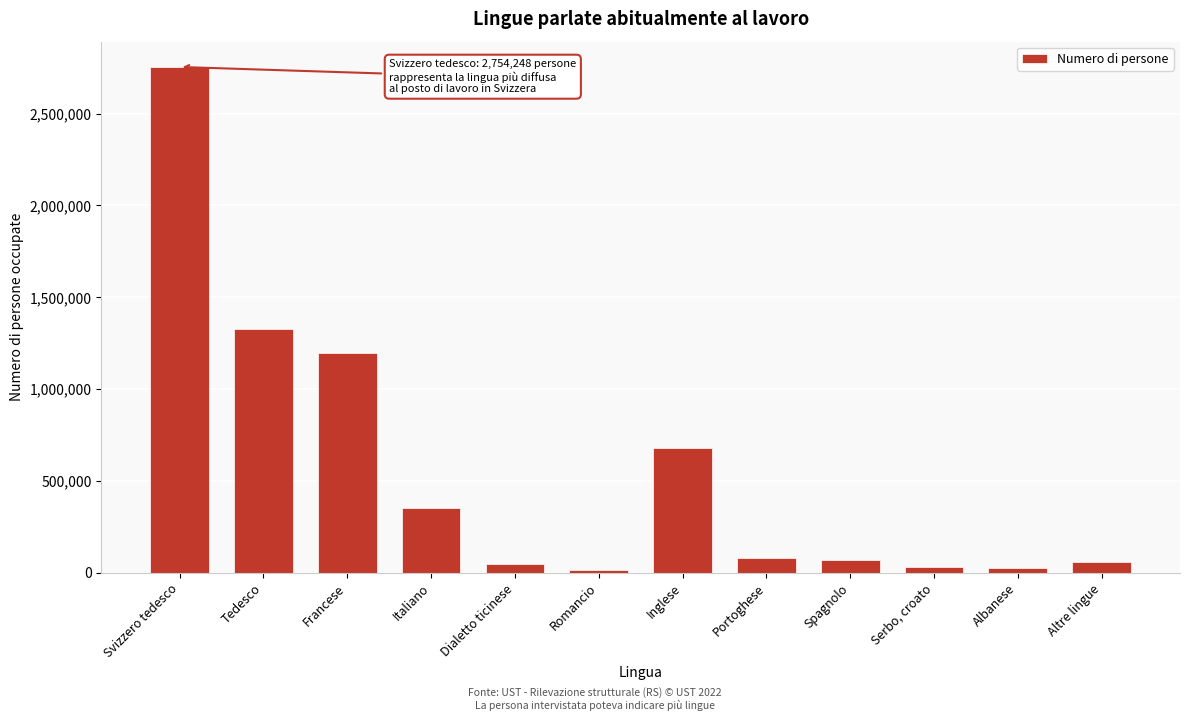

What is the sum of all values?

6646287.4